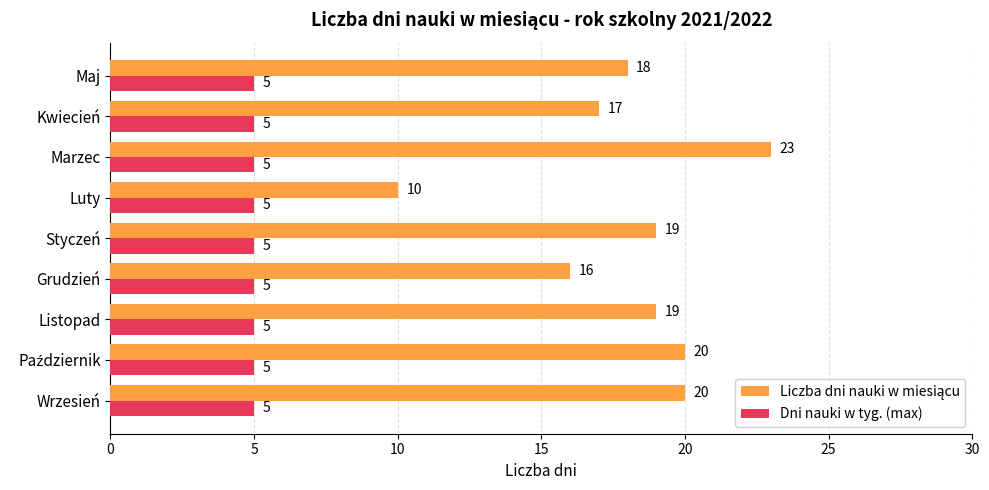

At how many categories does at least one series exceed 6?

9